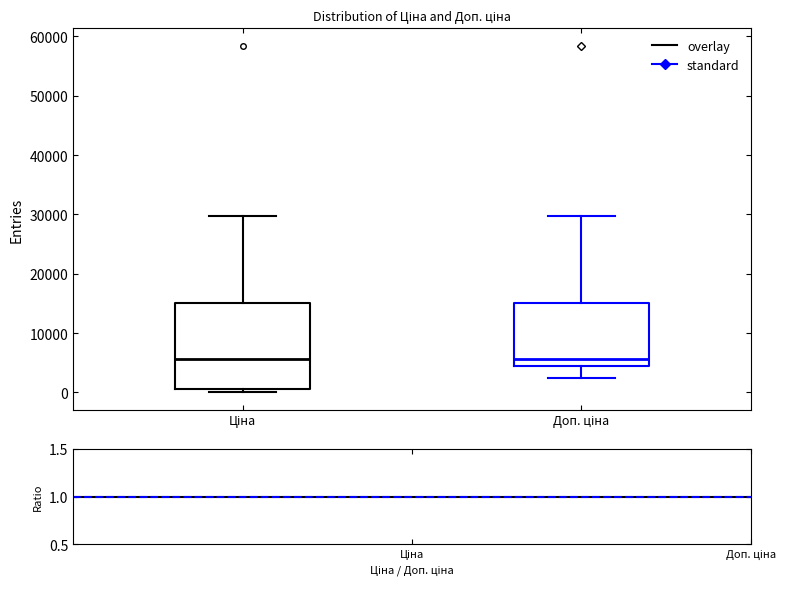

Reading left to right, transcribe this box plot: for each box, give where its median line is, the range the box spans, and where its two whiskers end, as read against the y-axis. The values are not printed on the chart, so give them approximately, as read against the axis.

Ціна: median 6000, box 1000 to 15000, whiskers 0 to 30000
Доп. ціна: median 6000, box 5000 to 15000, whiskers 2000 to 30000